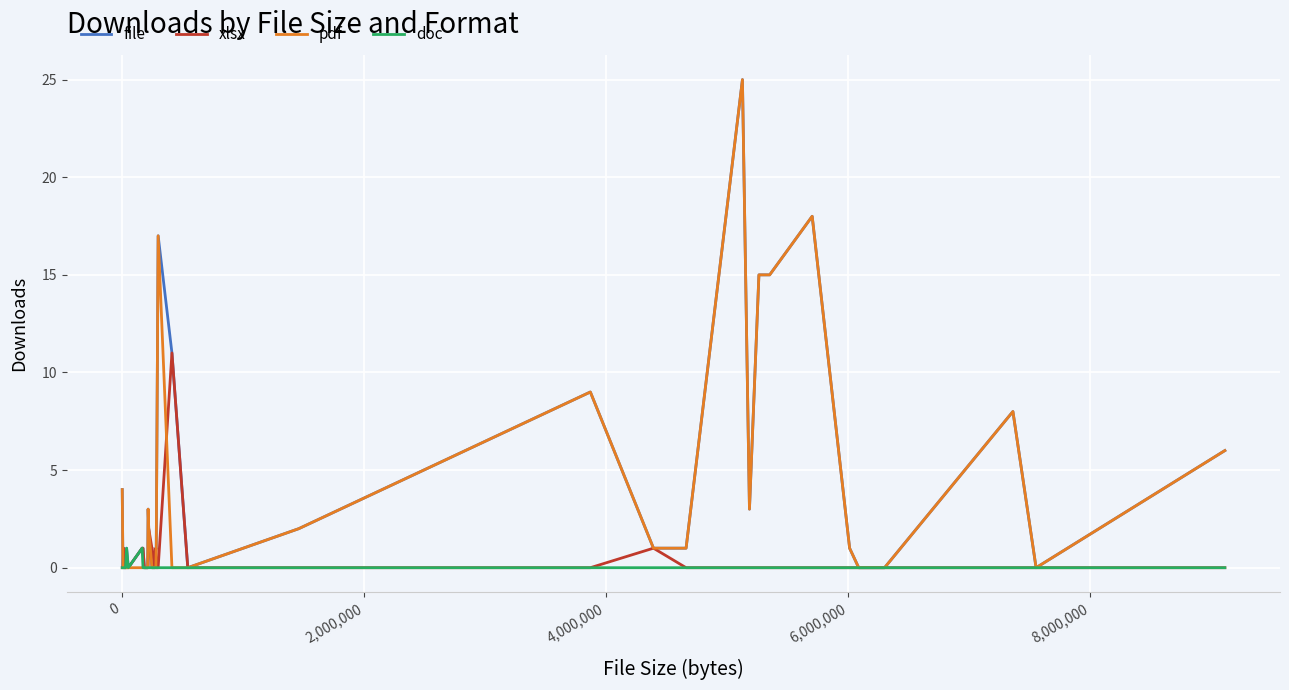

Which series has the largest range (max minus min)?

file